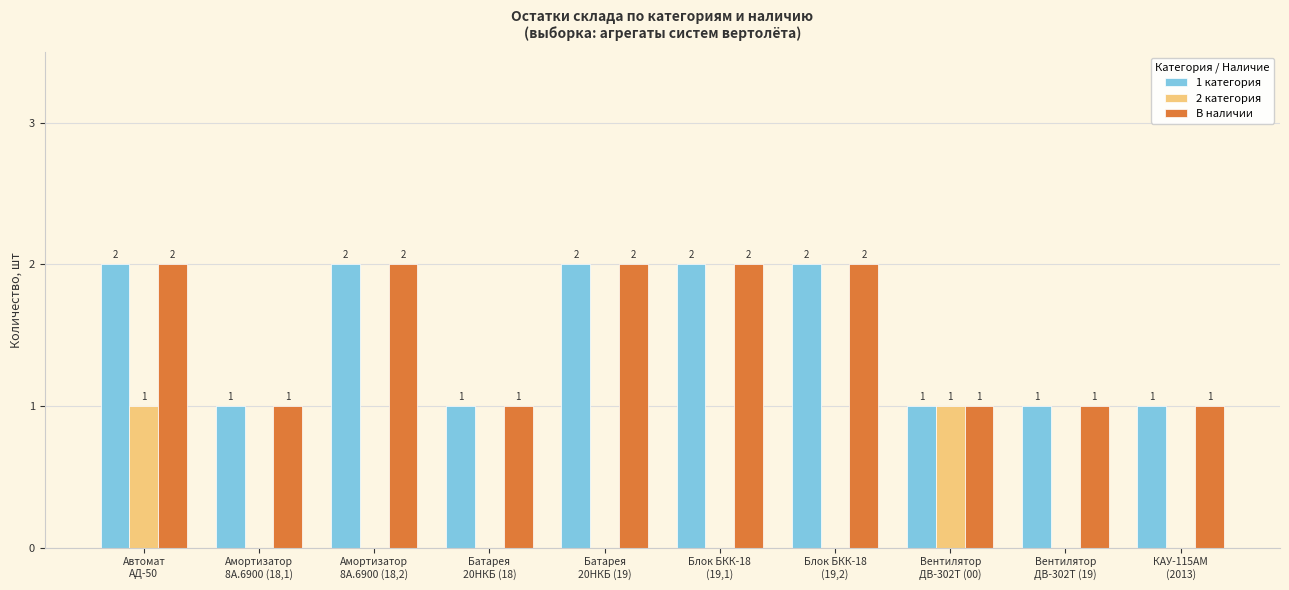

What value does the В наличии series have at Вентилятор
ДВ-302Т (19)?

1